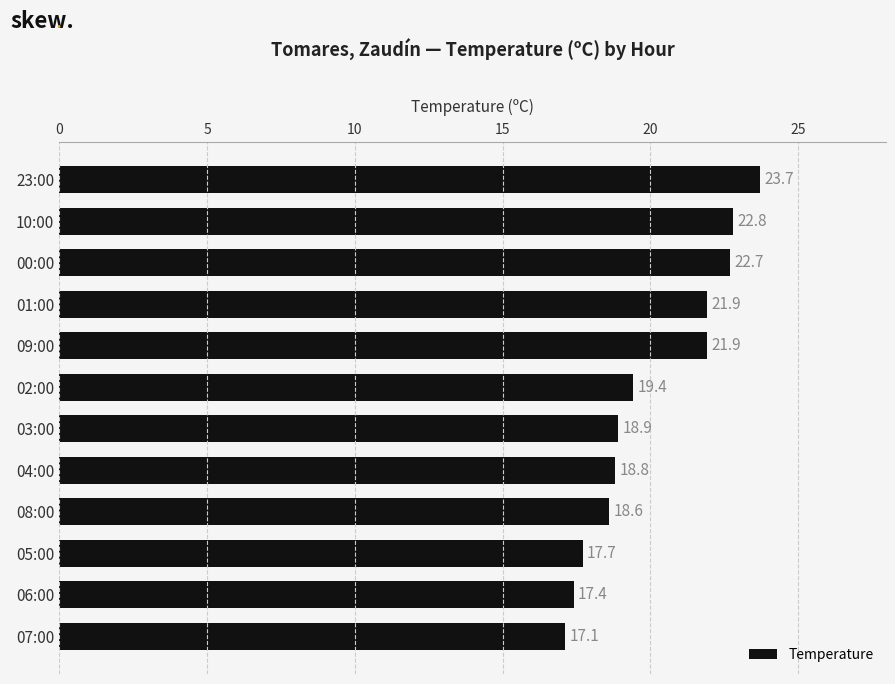

Which label corresponds to the smallest value in the chart?

07:00